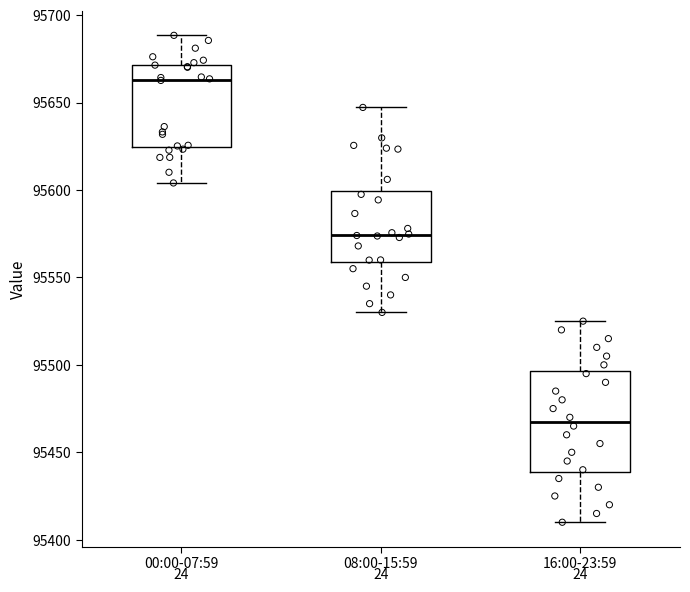

Where is the lower edge of the box for 16:00-23:59 on the y-axis? The values are not printed on the chart, so give them approximately, as read against the axis.

95440